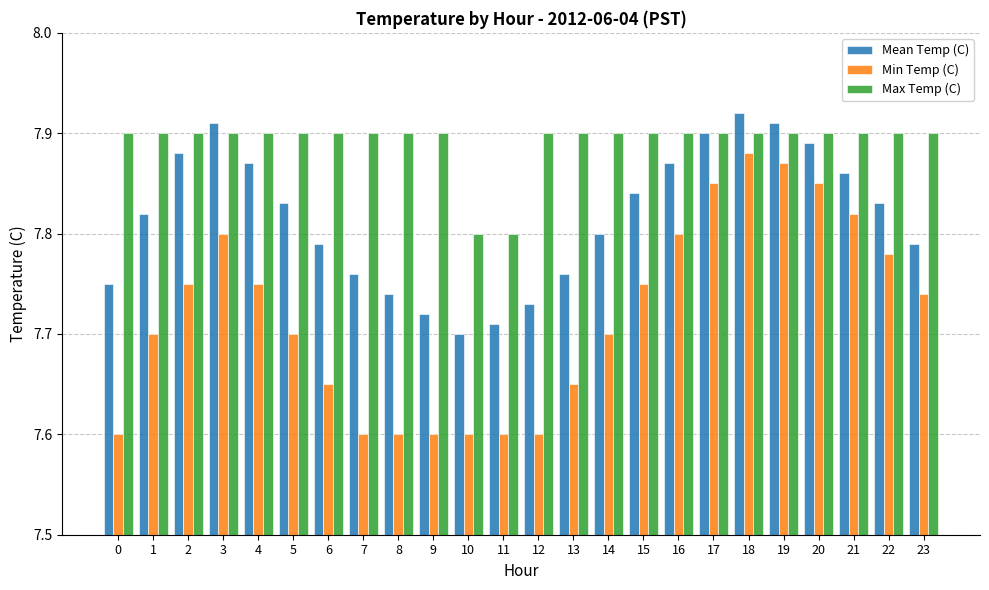

The Mean Temp (C) series shows 7.8 at 22. True or false?

True